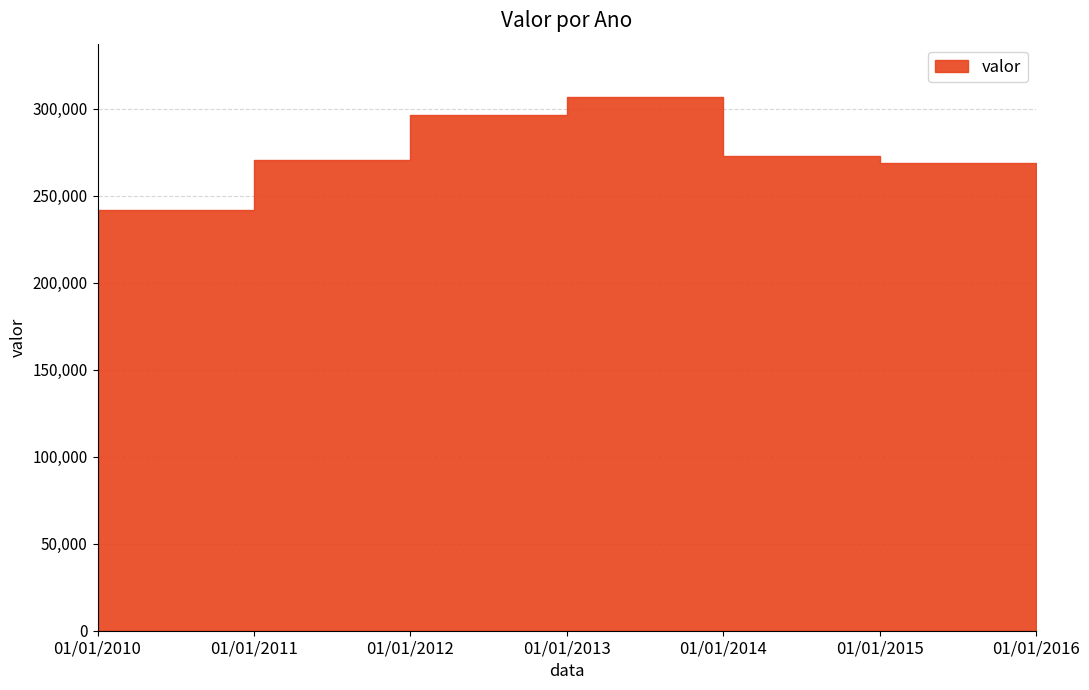

Between 01/01/2015 and 01/01/2014, which is larger?

01/01/2014